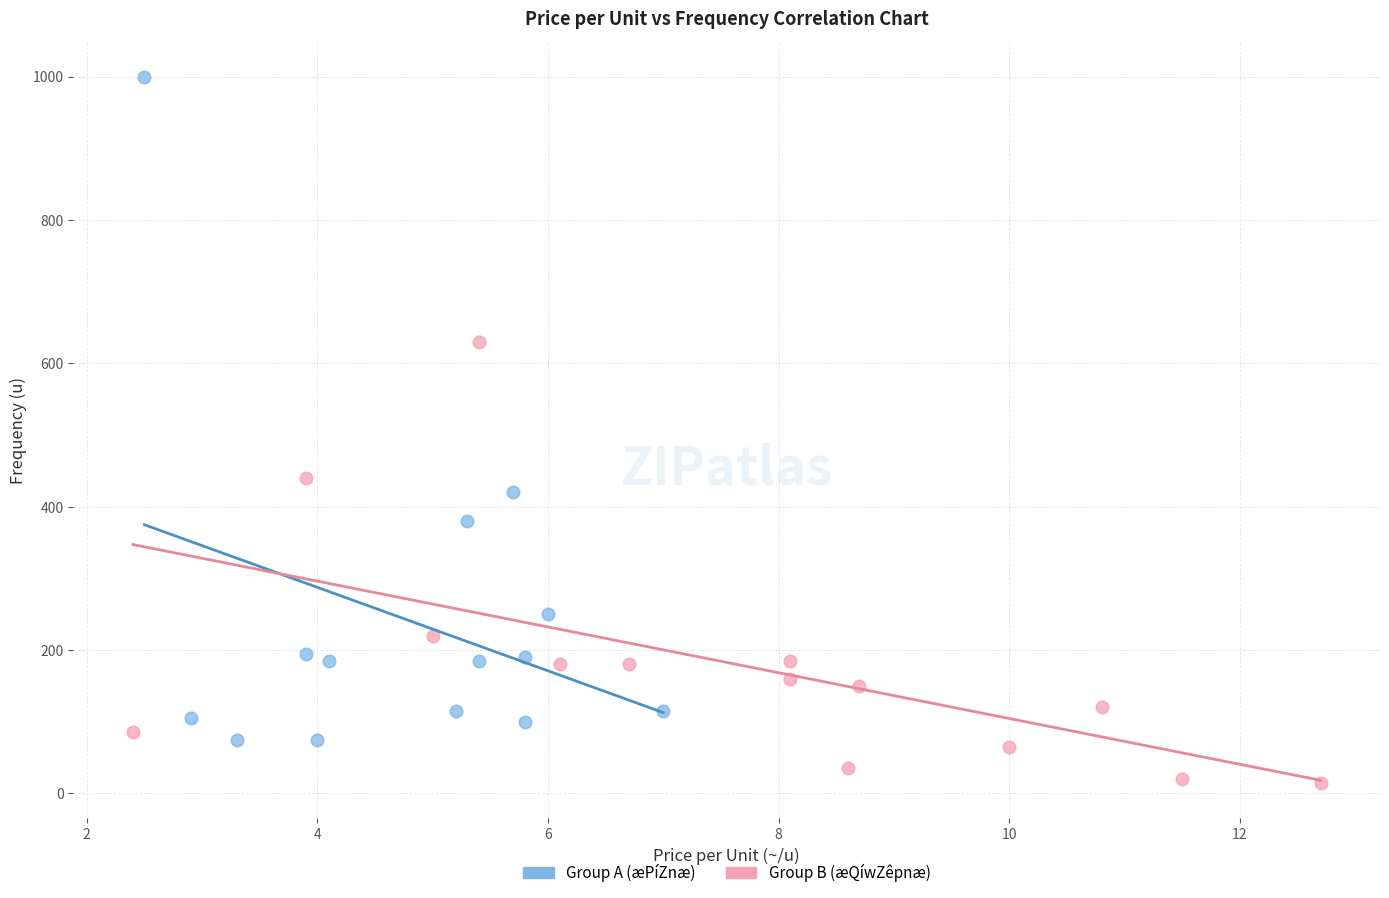

Which series has the largest Y range (max minus min)?

Group A (æPíZnæ)